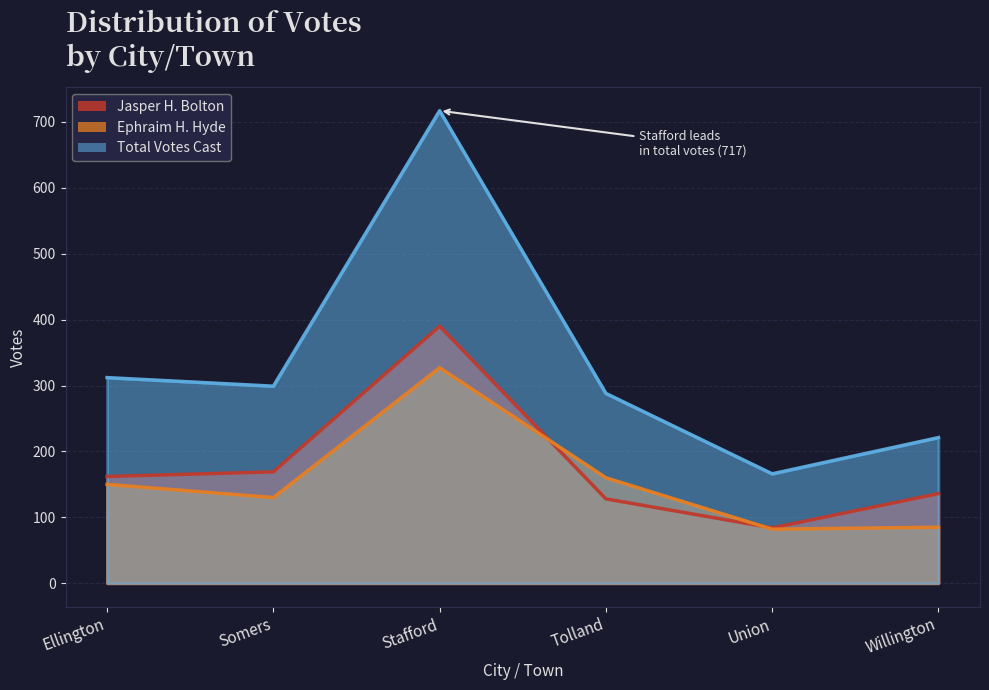

True or false: Jasper H. Bolton and Total Votes Cast cross at least once.

False